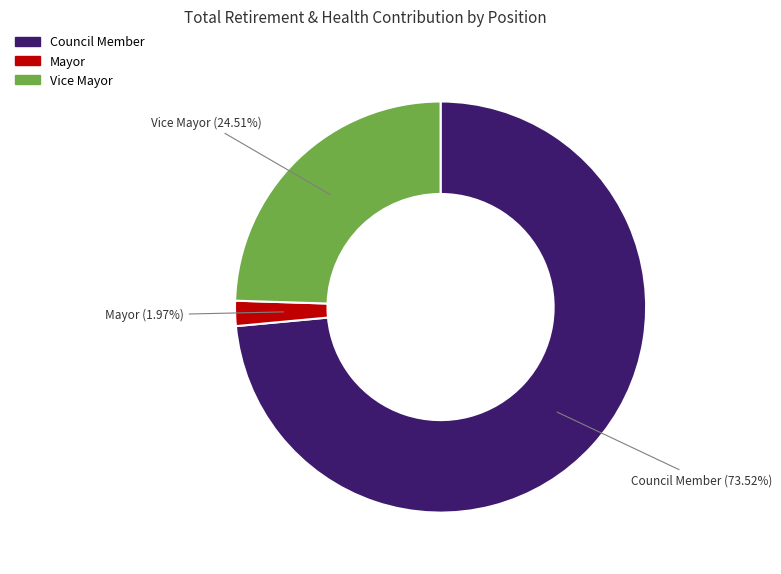

Is there a majority slice in this chart?

Yes